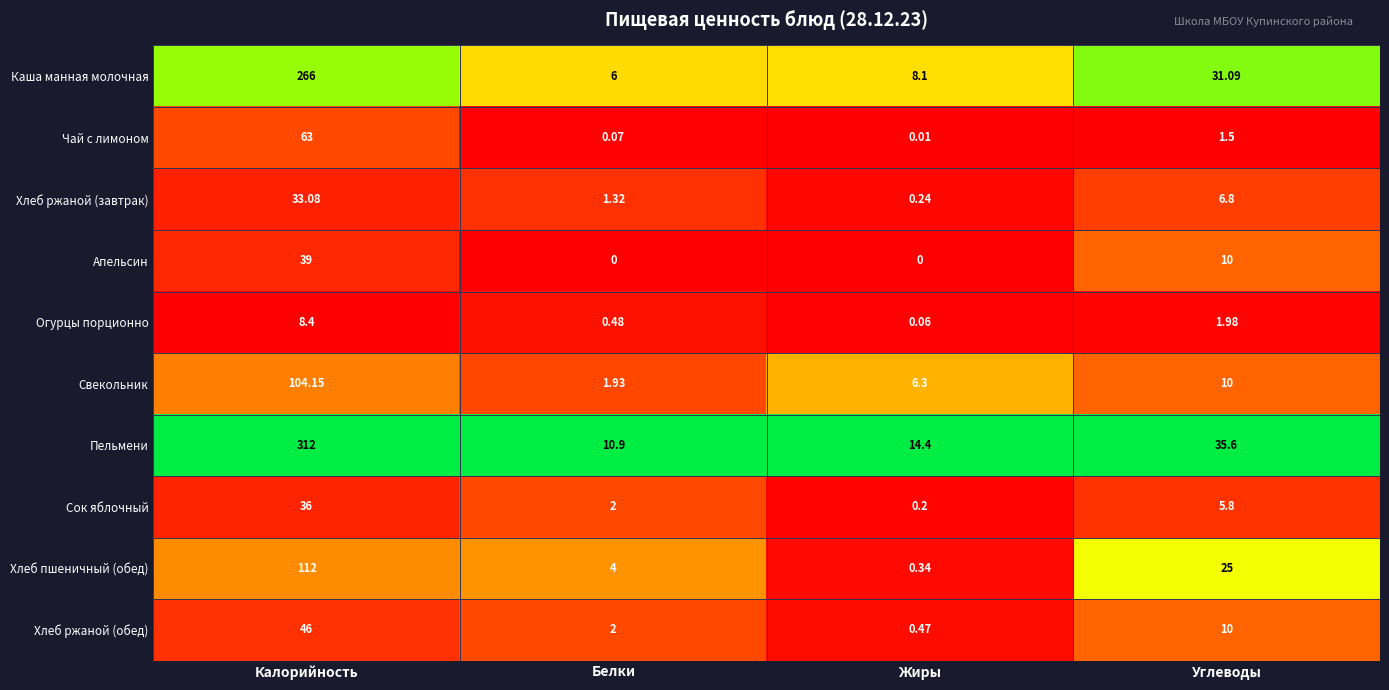

At which label does Огурцы порционно reach its minimum?

Жиры